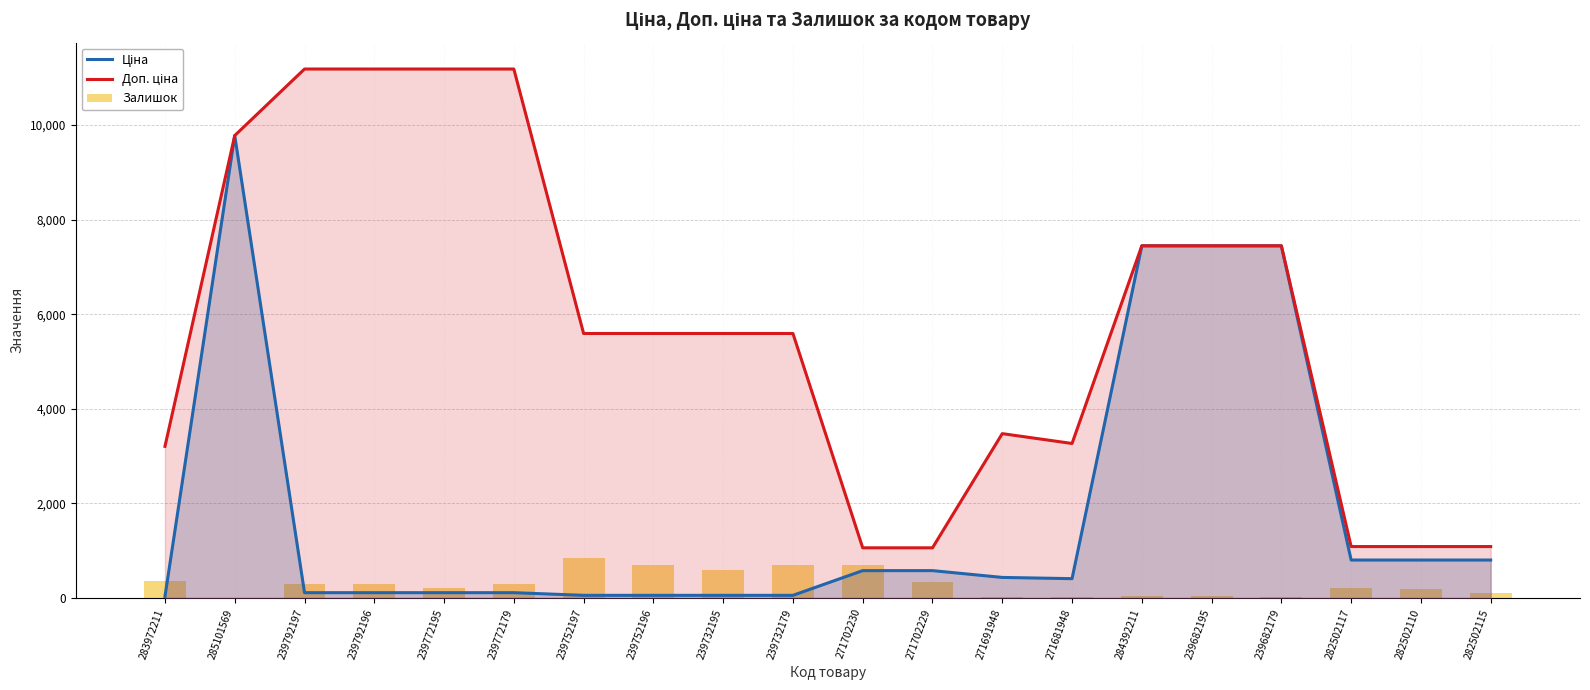

Is it true that Доп. ціна equals 1633.1 at 282502110?

False